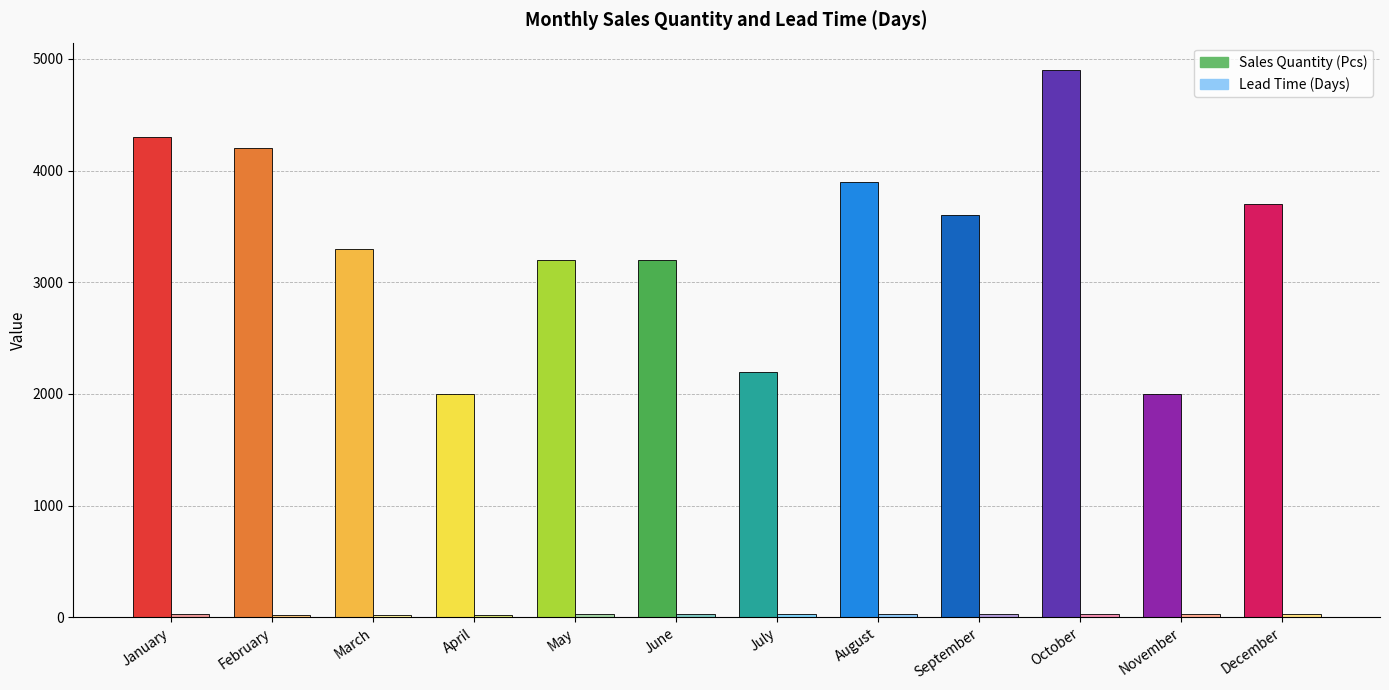

The Sales Quantity (Pcs) series shows 1231 at January. True or false?

False